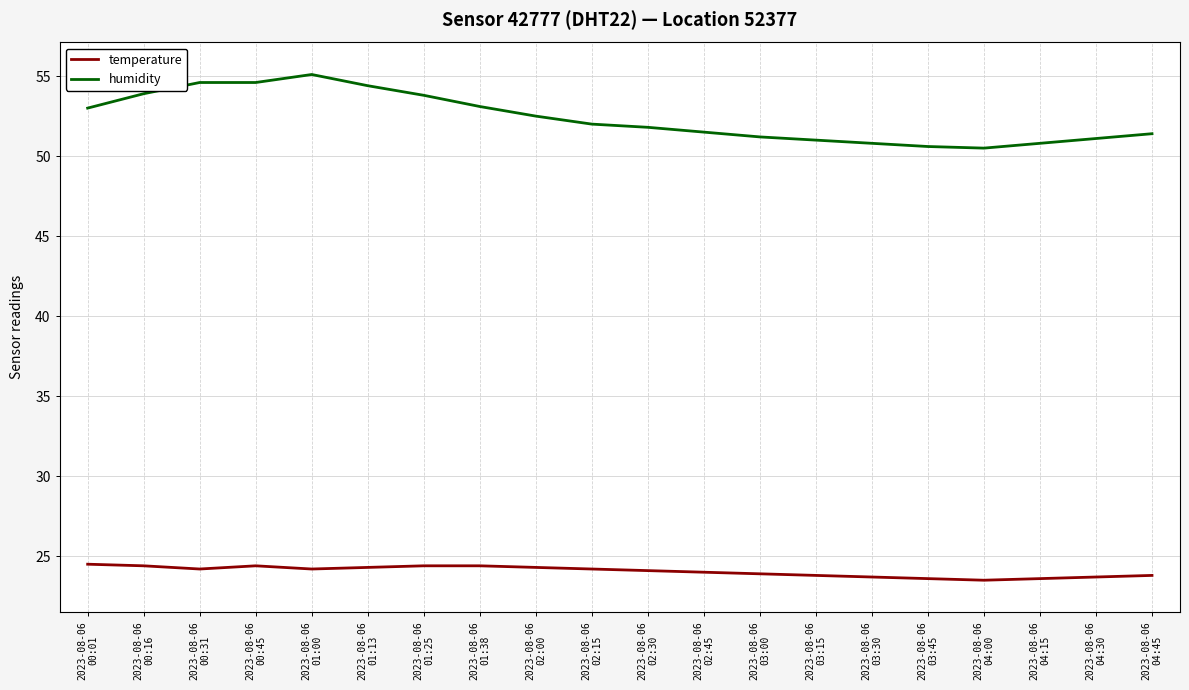

True or false: humidity and temperature cross at least once.

False